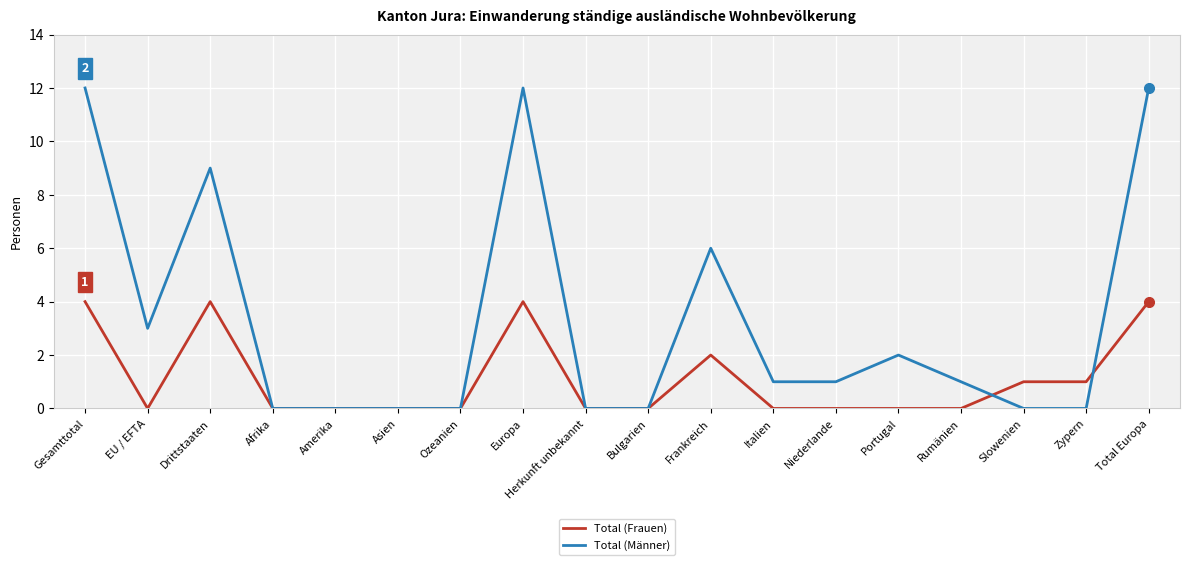

Count the number of categories in the chart.

18